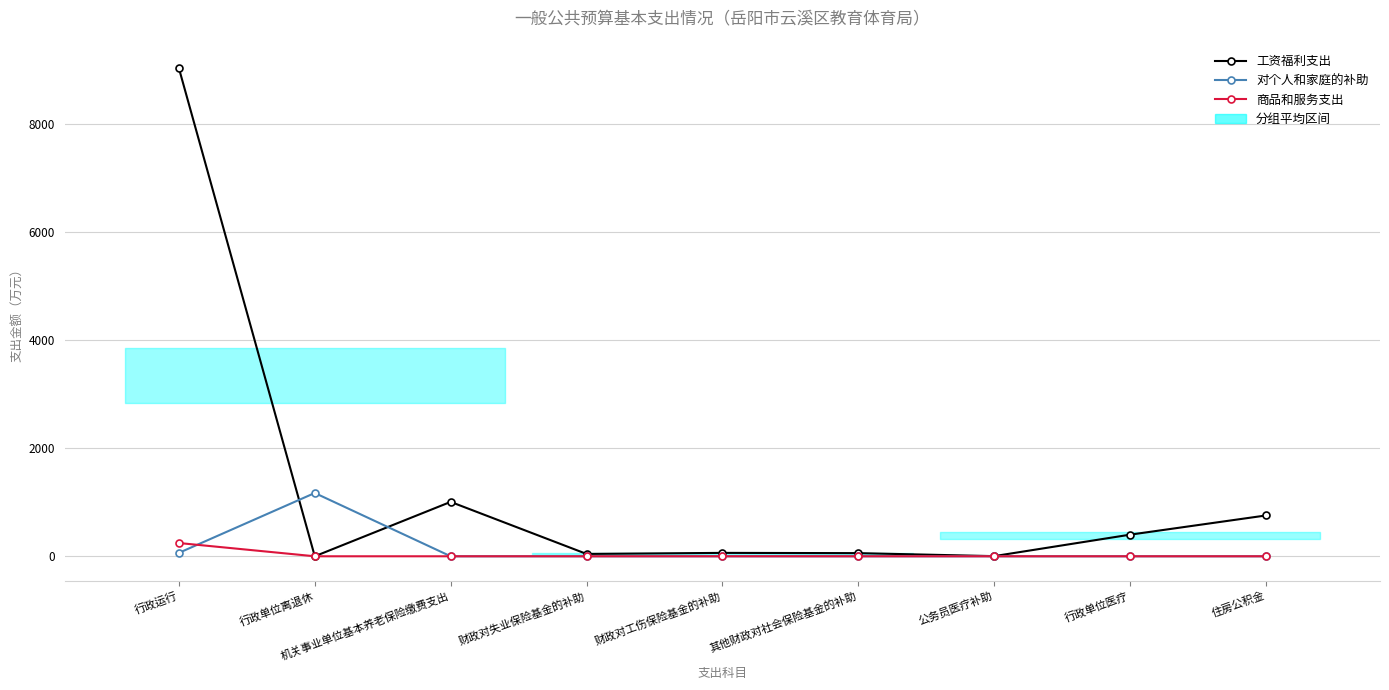

Which series has the widest spread of values?

工资福利支出